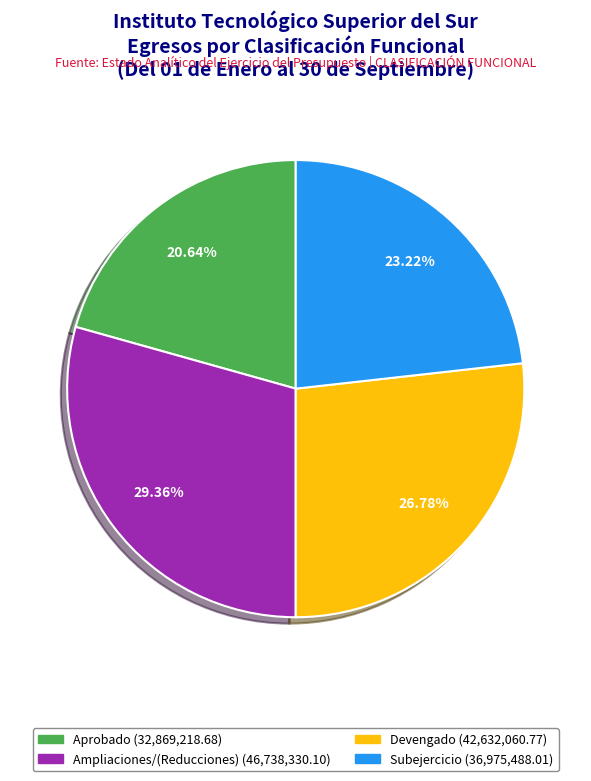

Is there any slice that represents more than half of the pie?

No